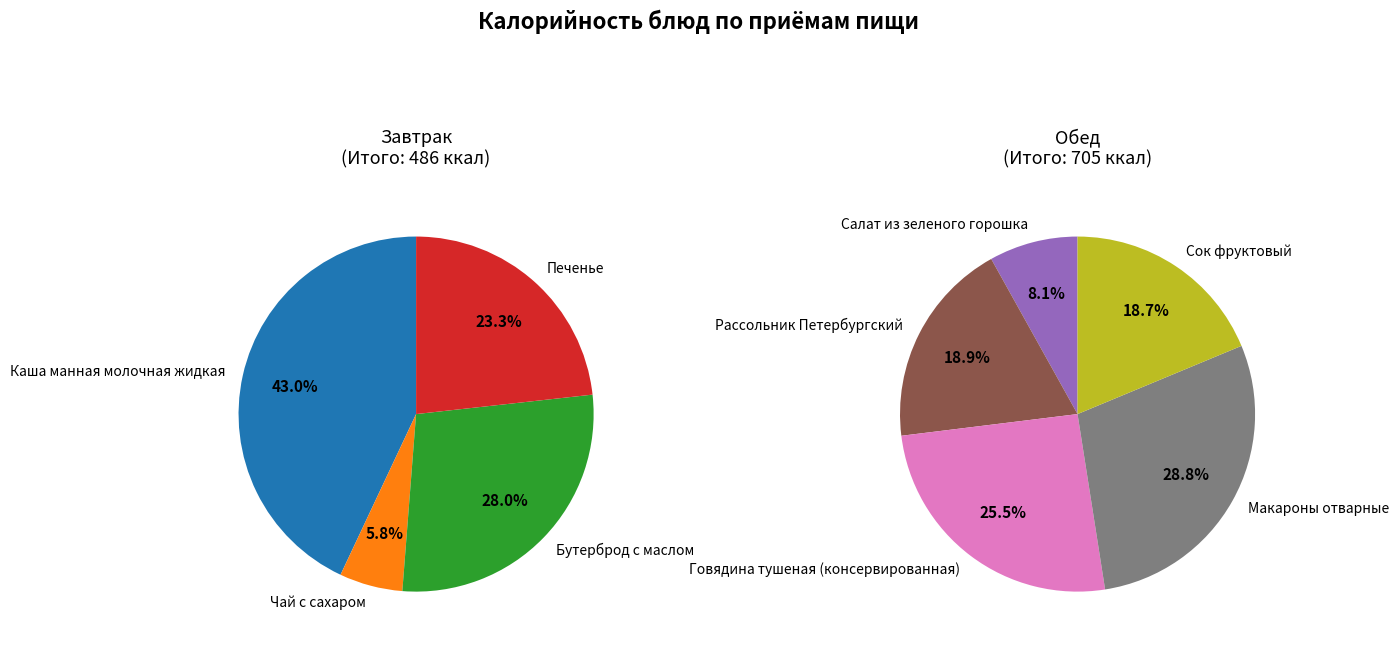

Rank the categories by value from lowest to highest.

Чай с сахаром, Салат из зеленого горошка, Печенье, Сок фруктовый, Рассольник Петербургский, Бутерброд с маслом, Говядина тушеная (консервированная), Макароны отварные, Каша манная молочная жидкая